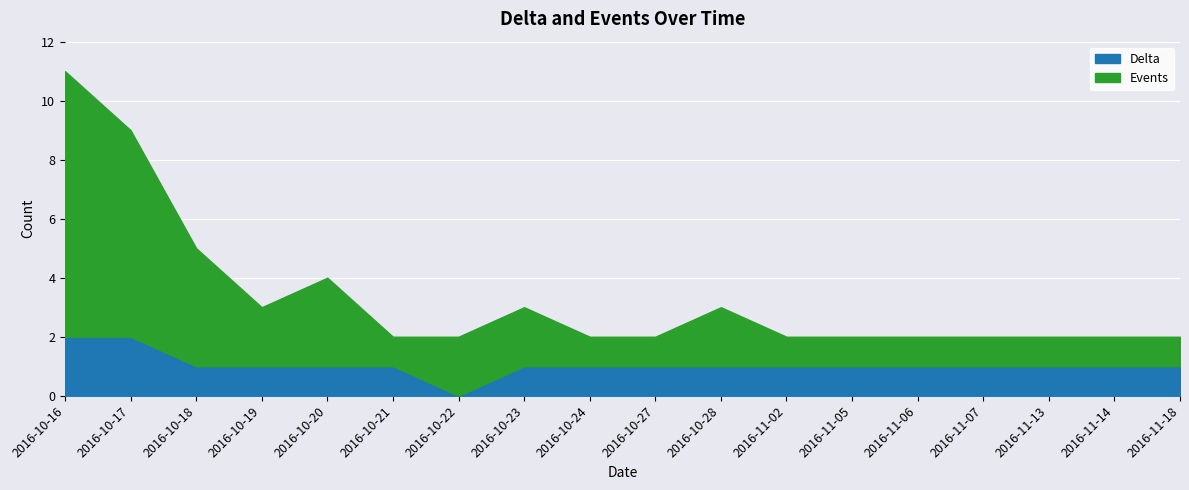

How many interior local valleys does the Events series have?

2